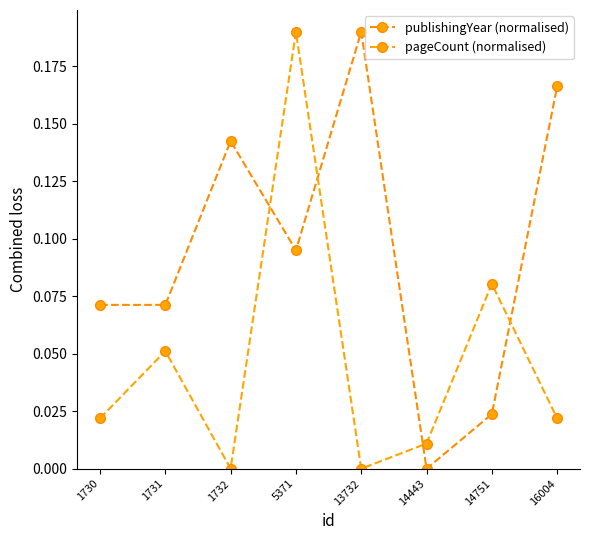

What is the spread (max minus min) of values at 14751?

0.1